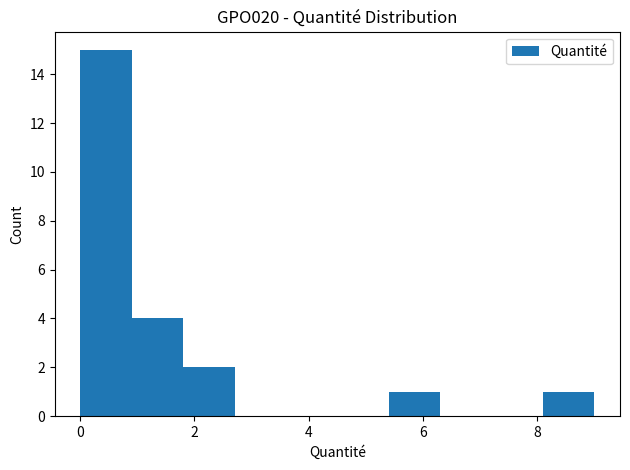

Reading left to right, list every bar in this chart as the range it spans on the x-axis followed by its height. Neither the bar edges nor the heights are printed on the chart, so give them approximately, as read against the axes.

0.0 to 1.0: 15
1.0 to 1.8: 4
1.8 to 2.8: 2
2.8 to 3.6: 0
3.6 to 4.6: 0
4.6 to 5.4: 0
5.4 to 6.4: 1
6.4 to 7.2: 0
7.2 to 8.2: 0
8.2 to 9.0: 1